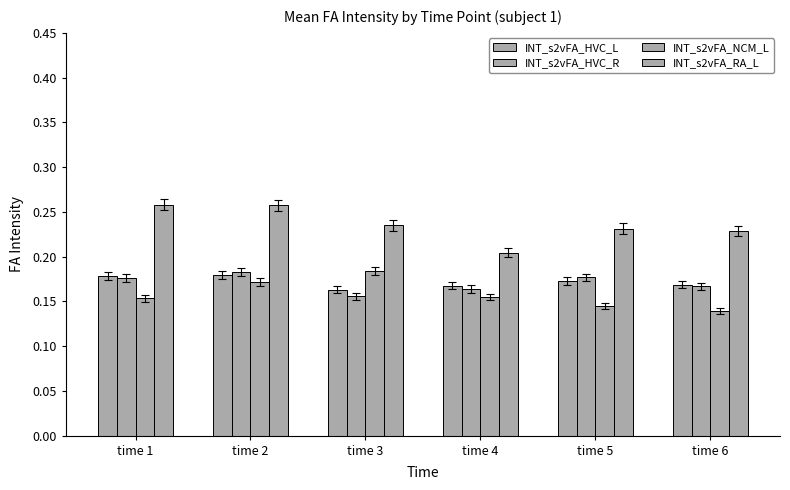

Count the number of categories in the chart.

6